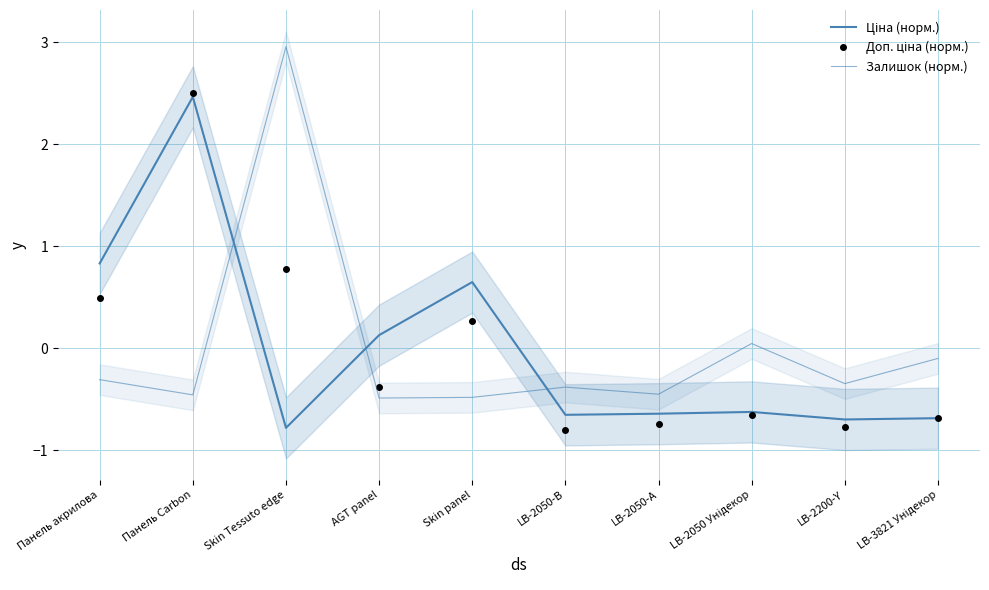

How many lines are shown in the chart?

3